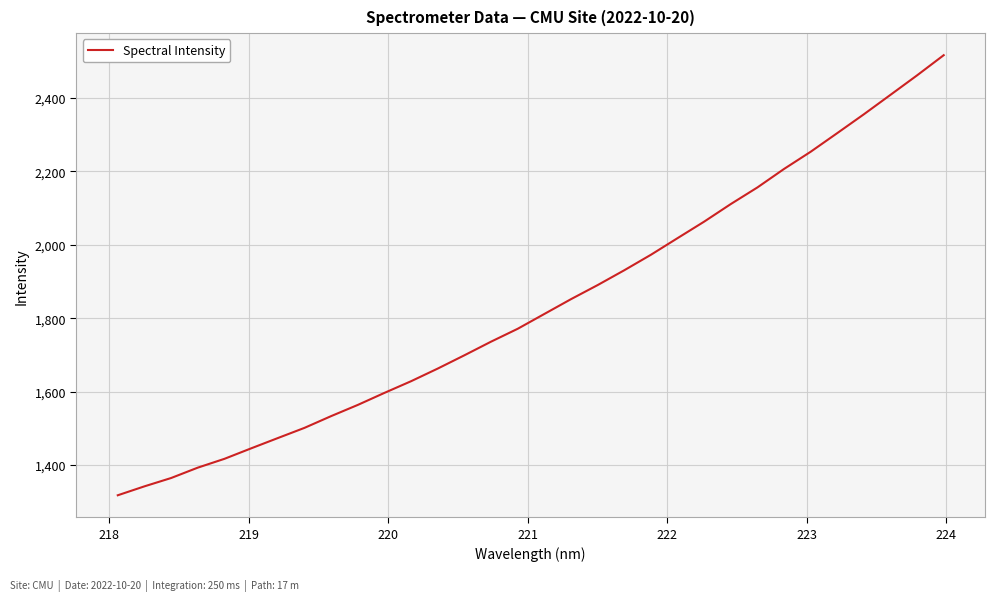

What is the minimum value shown in the chart?

1317.4